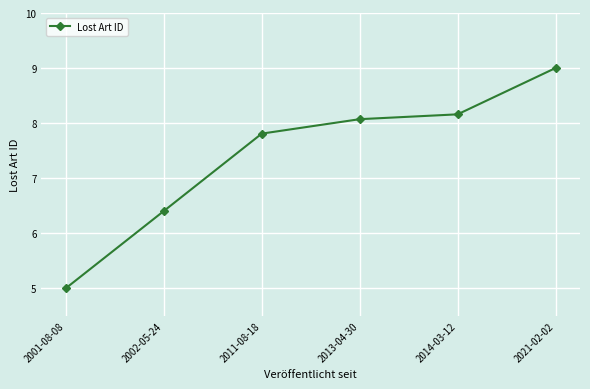

Which label corresponds to the largest value in the chart?

2021-02-02